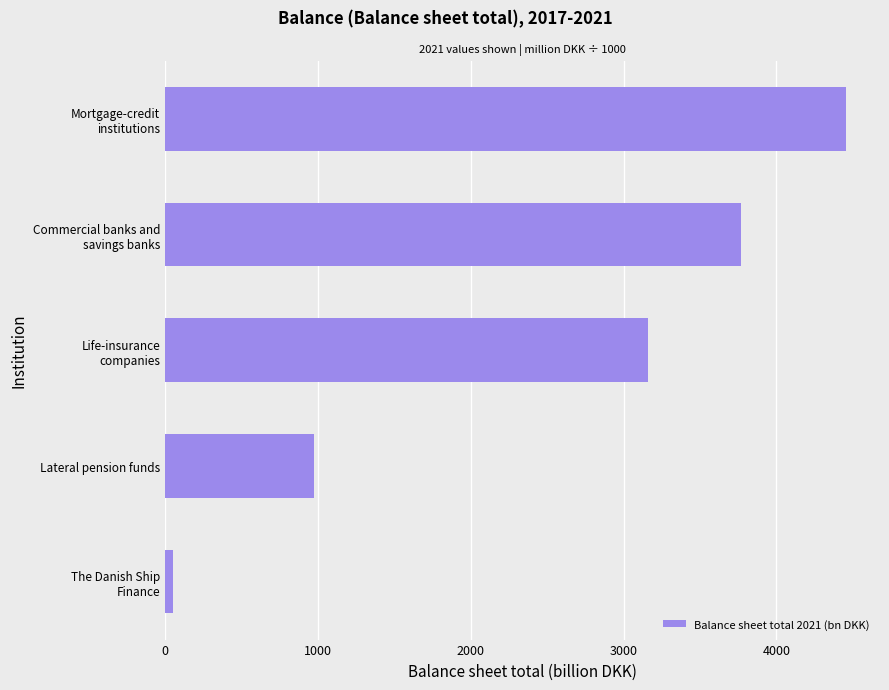

Does the chart contain stacked bars?

No